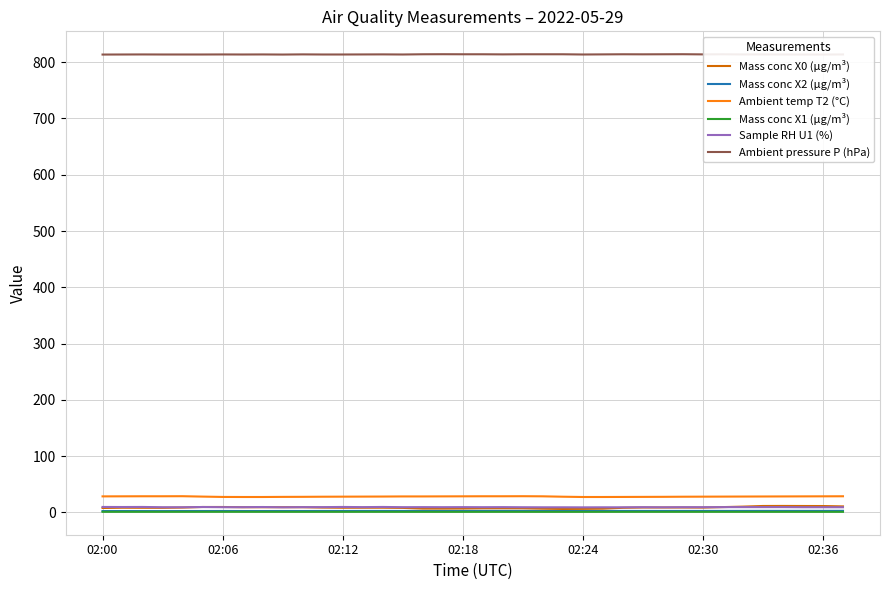

Which series has the largest total across all categories?

Ambient pressure P (hPa)